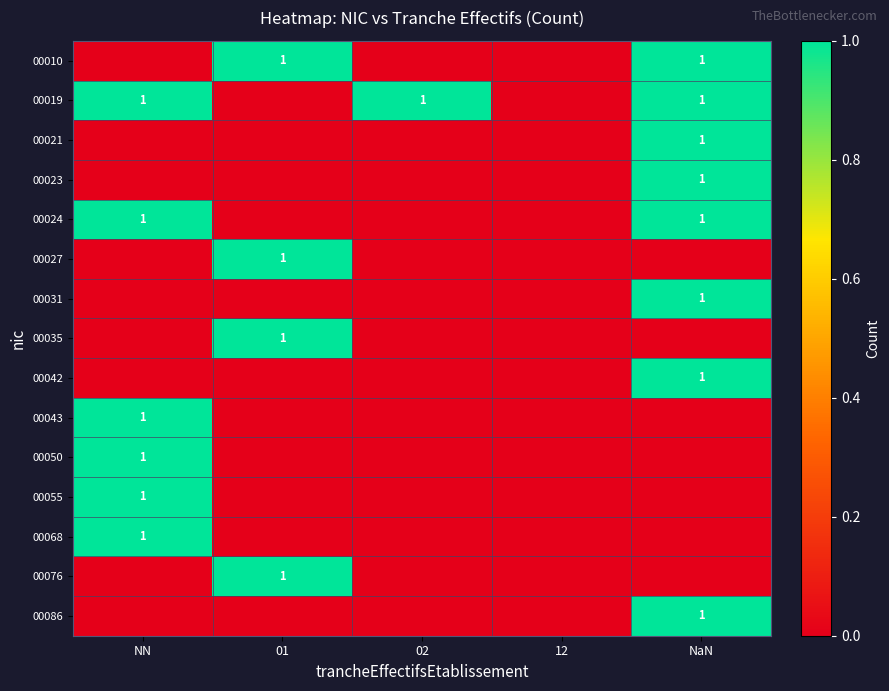

Rank the series at 12 from lowest to highest value.

00010, 00019, 00021, 00023, 00024, 00027, 00031, 00035, 00042, 00043, 00050, 00055, 00068, 00076, 00086